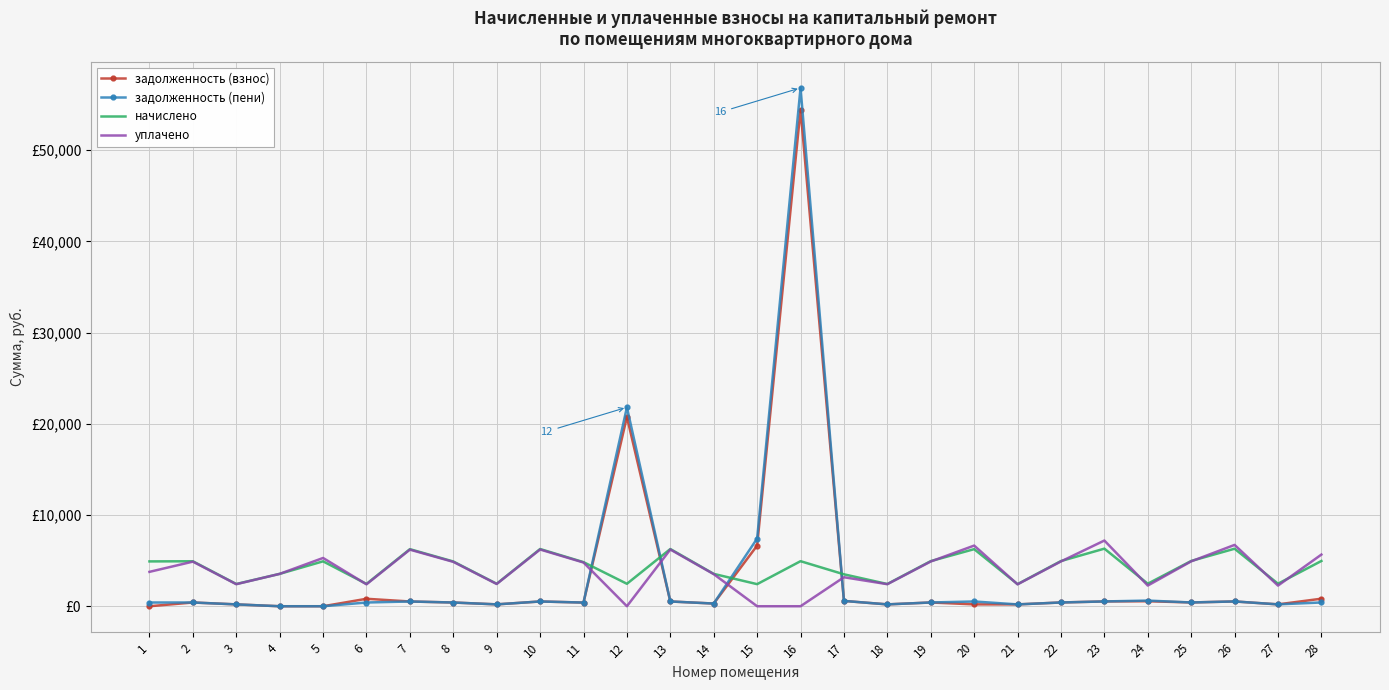

What are all the series names shown in the legend?

задолженность (взнос), задолженность (пени), начислено, уплачено